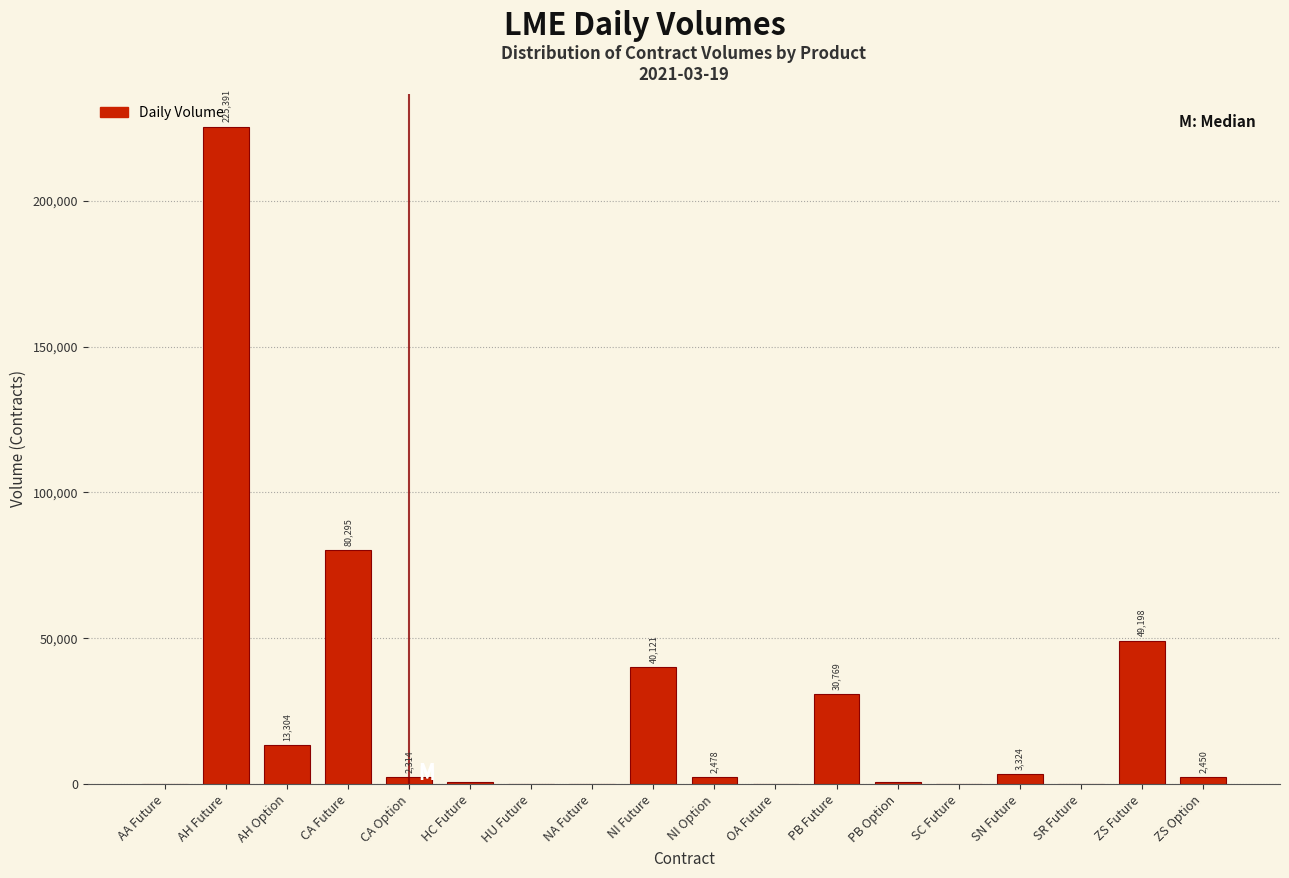

Reading left to right, extract all data points from this chart.

AA Future=5	AH Future=225391	AH Option=13304	CA Future=80295	CA Option=2314	HC Future=656	HU Future=22	NA Future=12	NI Future=40121	NI Option=2478	OA Future=59	PB Future=30769	PB Option=808	SC Future=36	SN Future=3324	SR Future=18	ZS Future=49198	ZS Option=2450